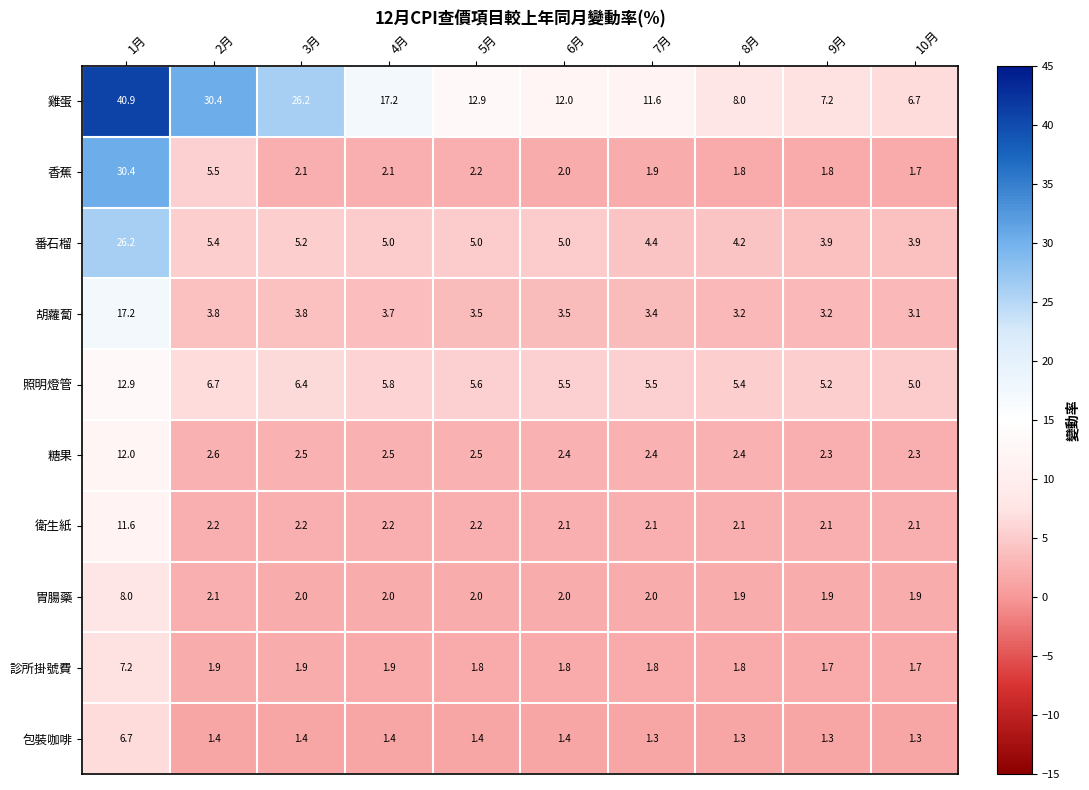

What is the sum of the 照明燈管 values at 8月 and 2月?

12.1